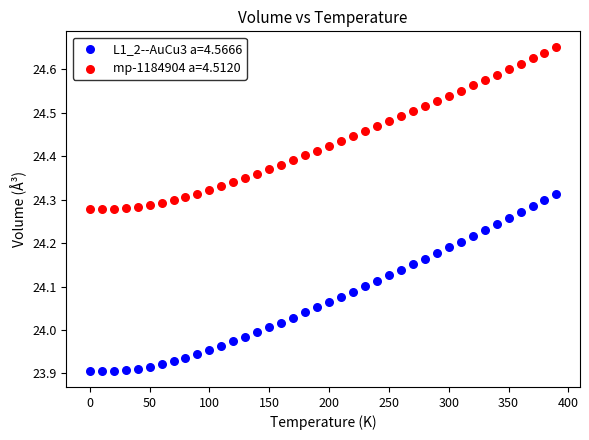

Which series contains the lowest Y value?

L1_2--AuCu3 a=4.5666